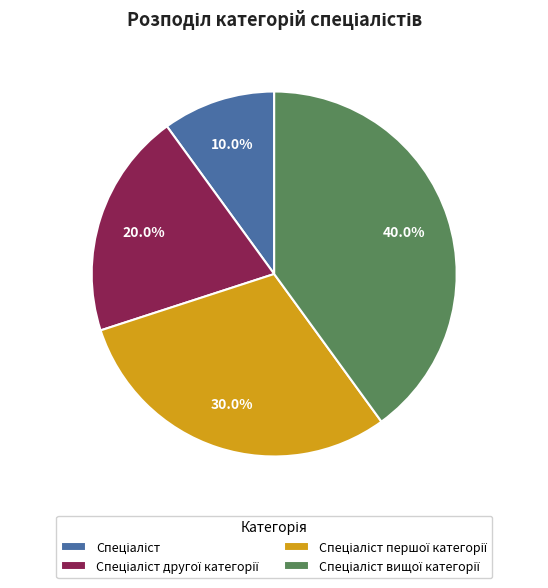

How many segments does this pie chart have?

4